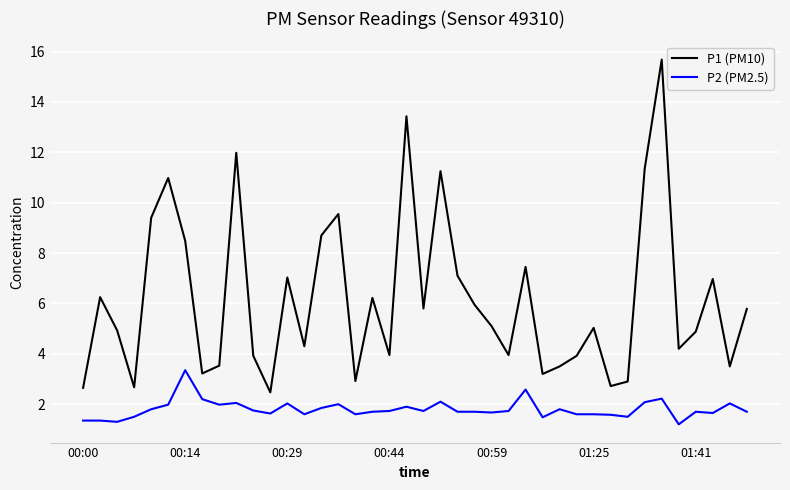

Rank the series by their average value, from lowest to highest.

P2 (PM2.5), P1 (PM10)